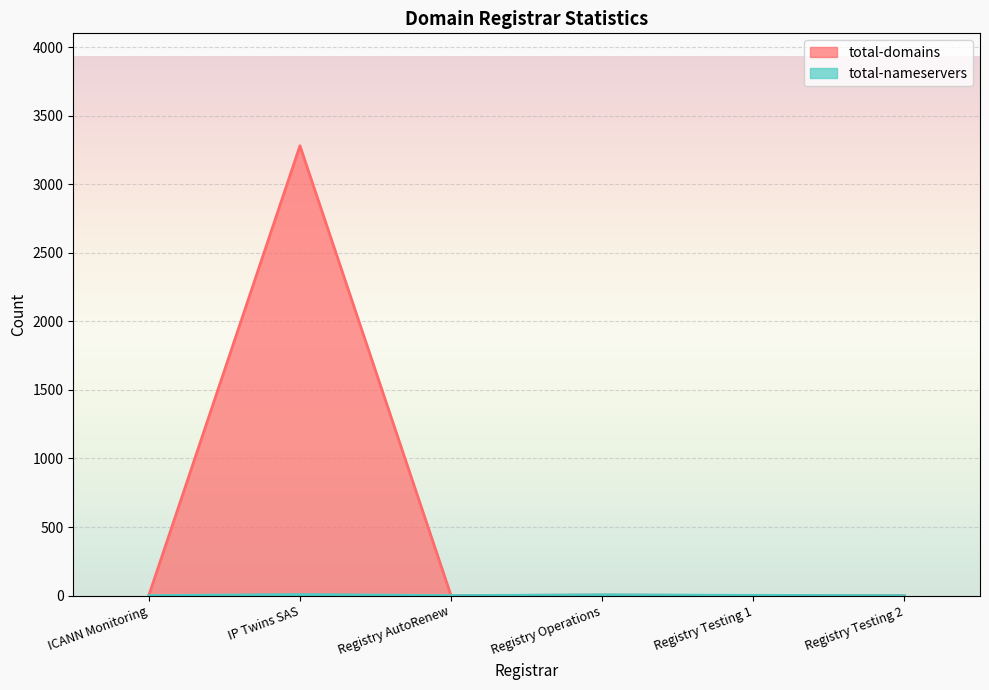

Where does the total-domains series first go above 2?

IP Twins SAS